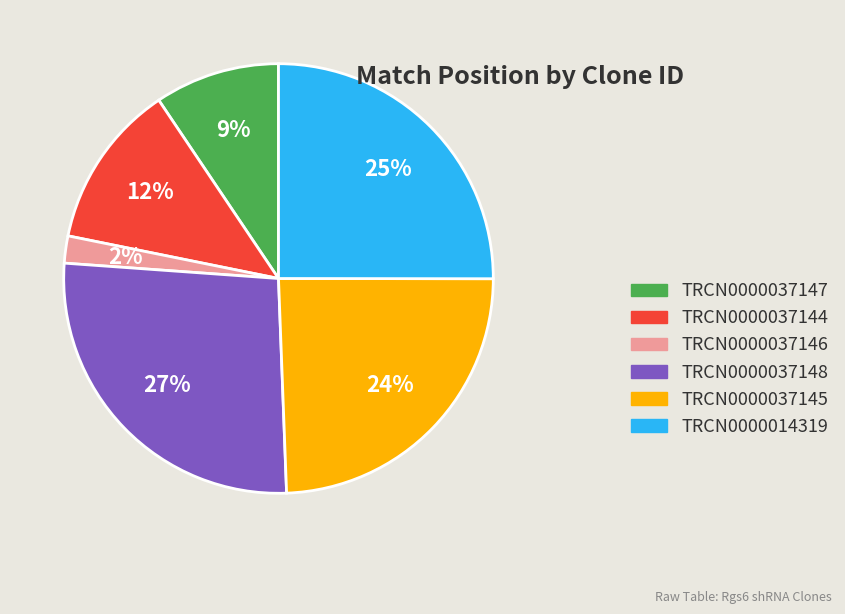

True or false: TRCN0000037144 accounts for 12% of the total.

True